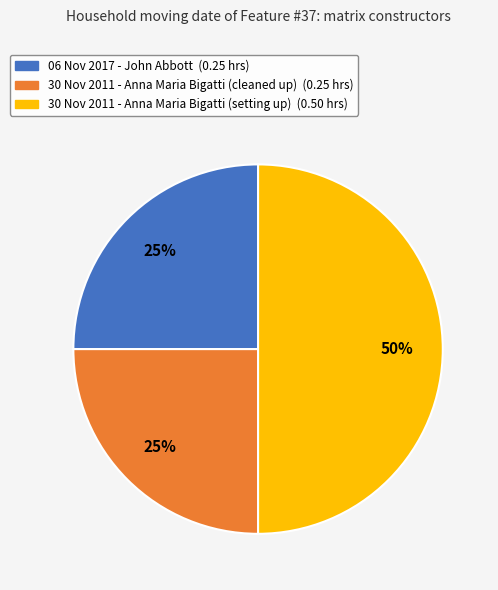

Which category has the biggest portion of the pie?

30 Nov 2011 - Anna Maria Bigatti (setting up)